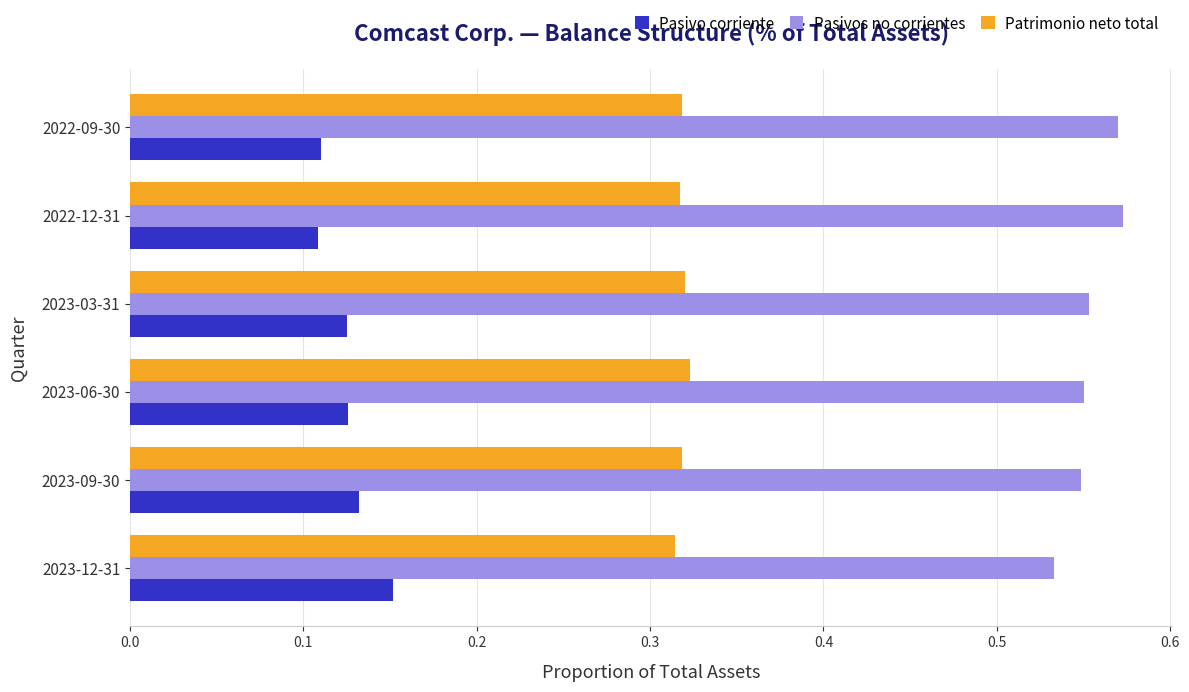

How many Pasivo corriente values are between 0 and 1?

6